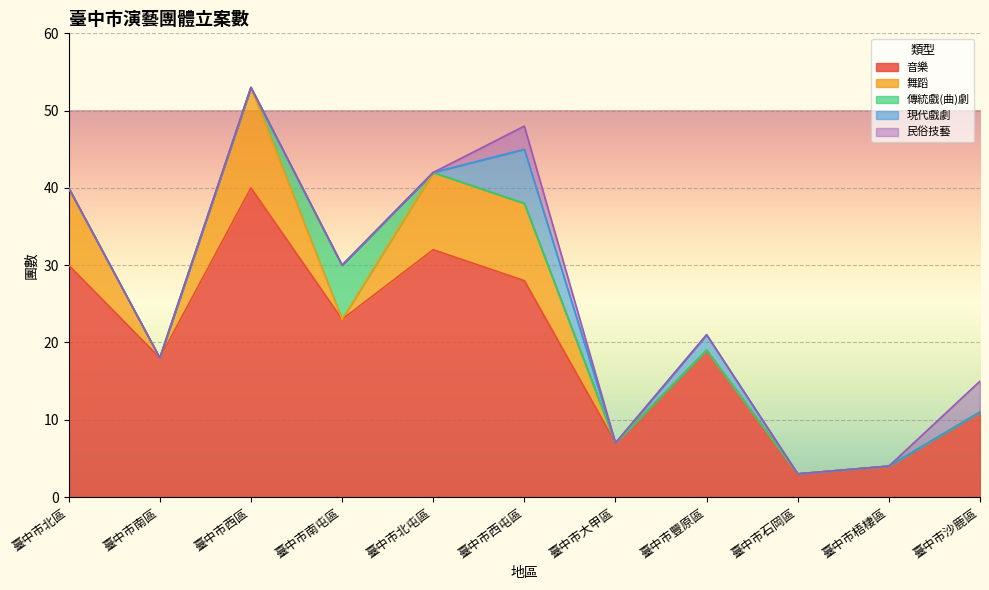

Reading right to left, list all the values displayed in this chart.

音樂: 臺中市沙鹿區=11	臺中市梧棲區=4	臺中市石岡區=3	臺中市豐原區=19	臺中市大甲區=7	臺中市西屯區=28	臺中市北屯區=32	臺中市南屯區=23	臺中市西區=40	臺中市南區=18	臺中市北區=30
舞蹈: 臺中市沙鹿區=0	臺中市梧棲區=0	臺中市石岡區=0	臺中市豐原區=0	臺中市大甲區=0	臺中市西屯區=10	臺中市北屯區=10	臺中市南屯區=0	臺中市西區=13	臺中市南區=0	臺中市北區=10
傳統戲(曲)劇: 臺中市沙鹿區=0	臺中市梧棲區=0	臺中市石岡區=0	臺中市豐原區=0	臺中市大甲區=0	臺中市西屯區=0	臺中市北屯區=0	臺中市南屯區=7	臺中市西區=0	臺中市南區=0	臺中市北區=0
現代戲劇: 臺中市沙鹿區=0	臺中市梧棲區=0	臺中市石岡區=0	臺中市豐原區=2	臺中市大甲區=0	臺中市西屯區=7	臺中市北屯區=0	臺中市南屯區=0	臺中市西區=0	臺中市南區=0	臺中市北區=0
民俗技藝: 臺中市沙鹿區=4	臺中市梧棲區=0	臺中市石岡區=0	臺中市豐原區=0	臺中市大甲區=0	臺中市西屯區=3	臺中市北屯區=0	臺中市南屯區=0	臺中市西區=0	臺中市南區=0	臺中市北區=0